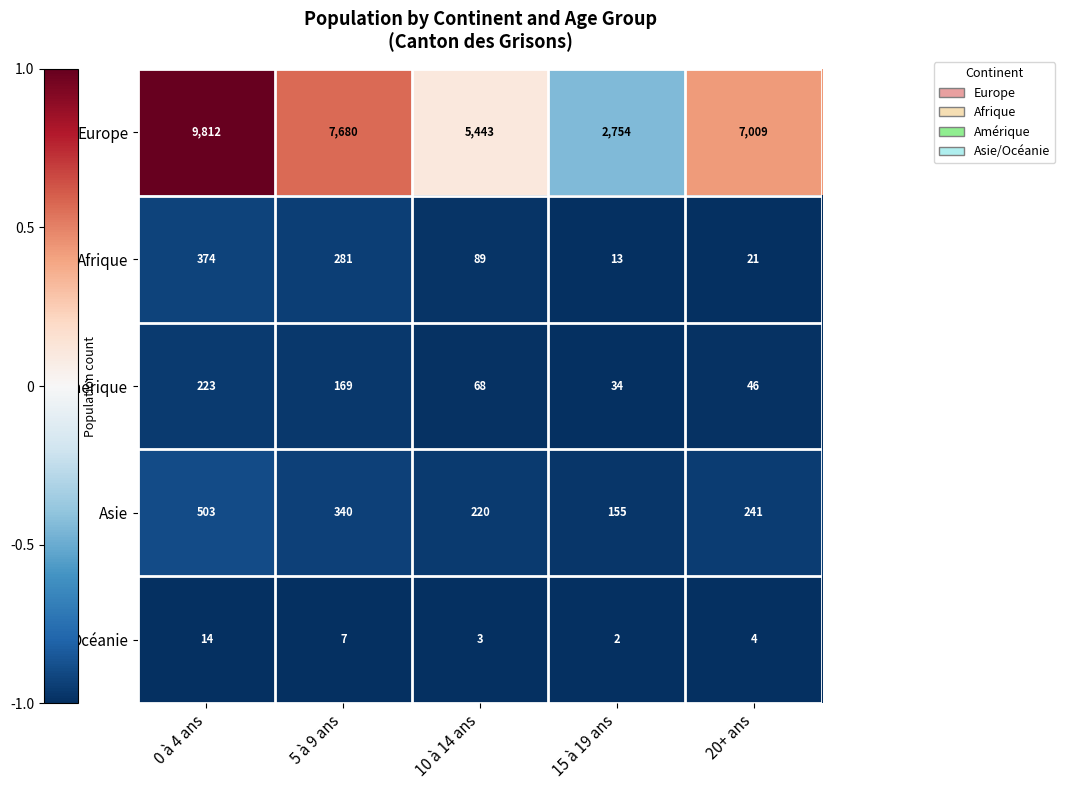

Which series has the largest total across all categories?

Europe